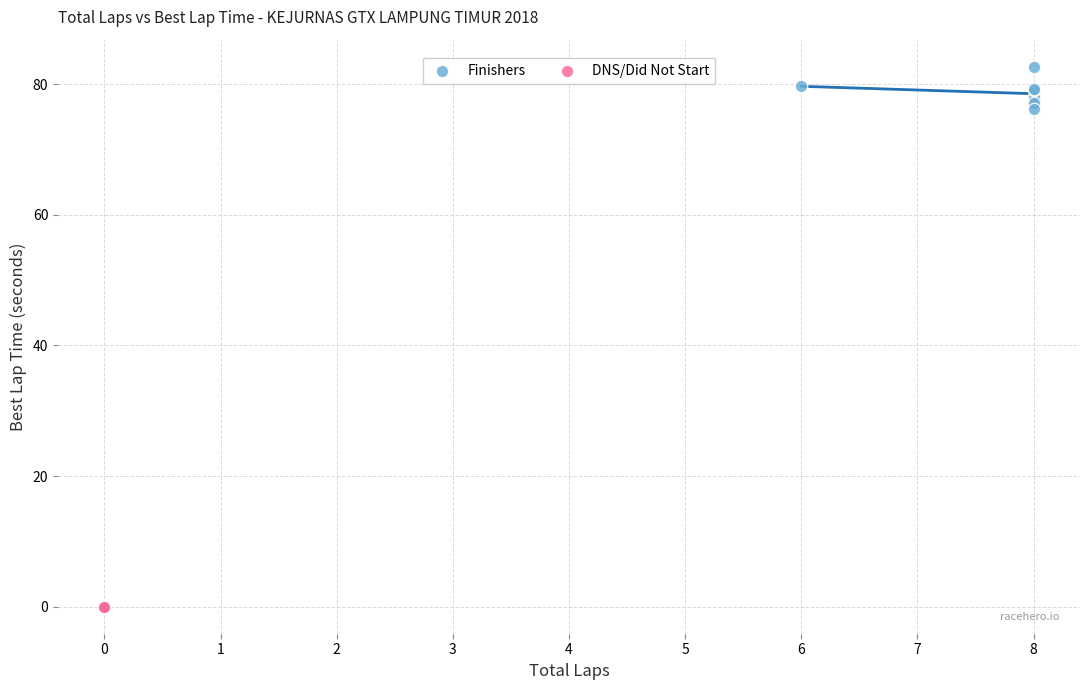

What are all the series names shown in the legend?

Finishers, DNS/Did Not Start